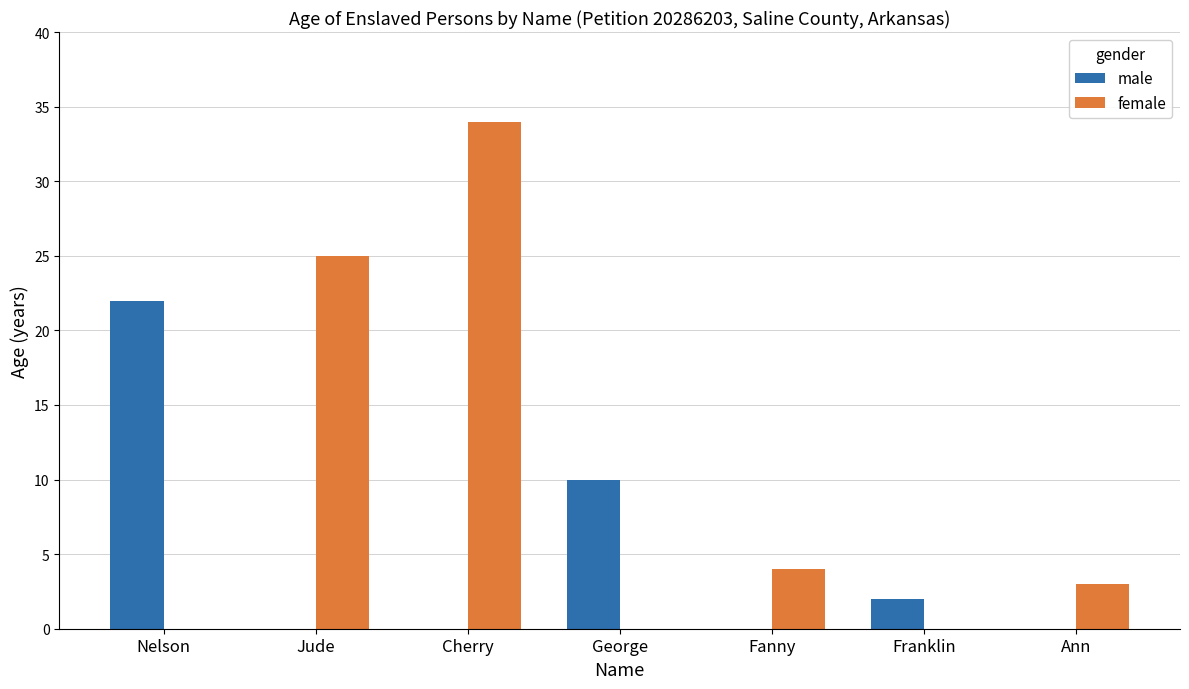

Between Jude and Cherry, which series saw the biggest shift?

female